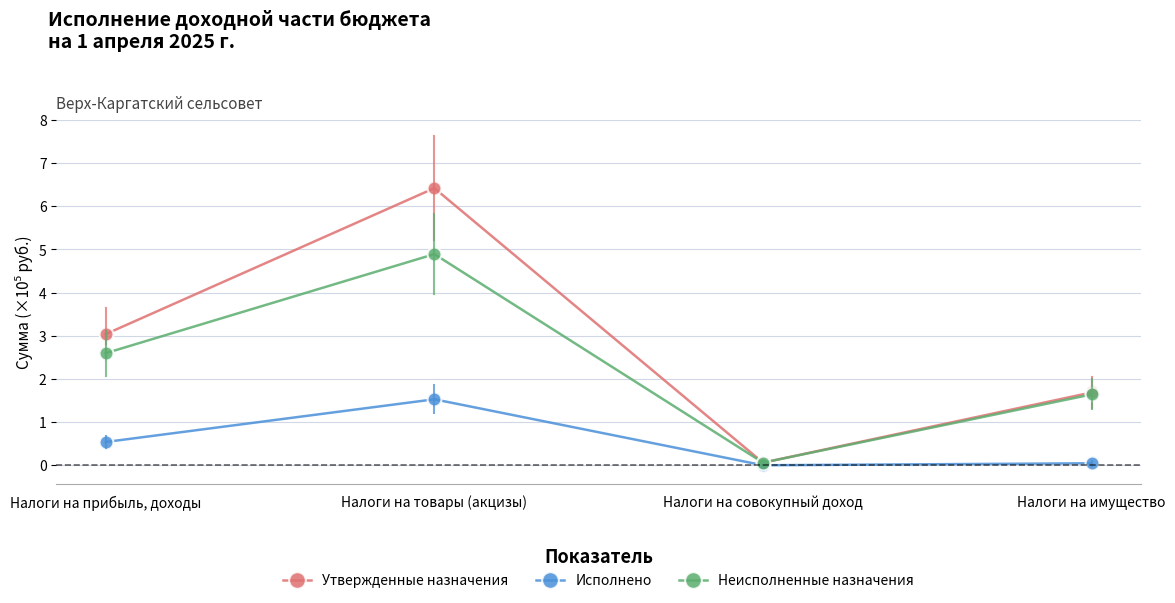

What is the value of the Утвержденные назначения point at the 4th from the left?

1.7